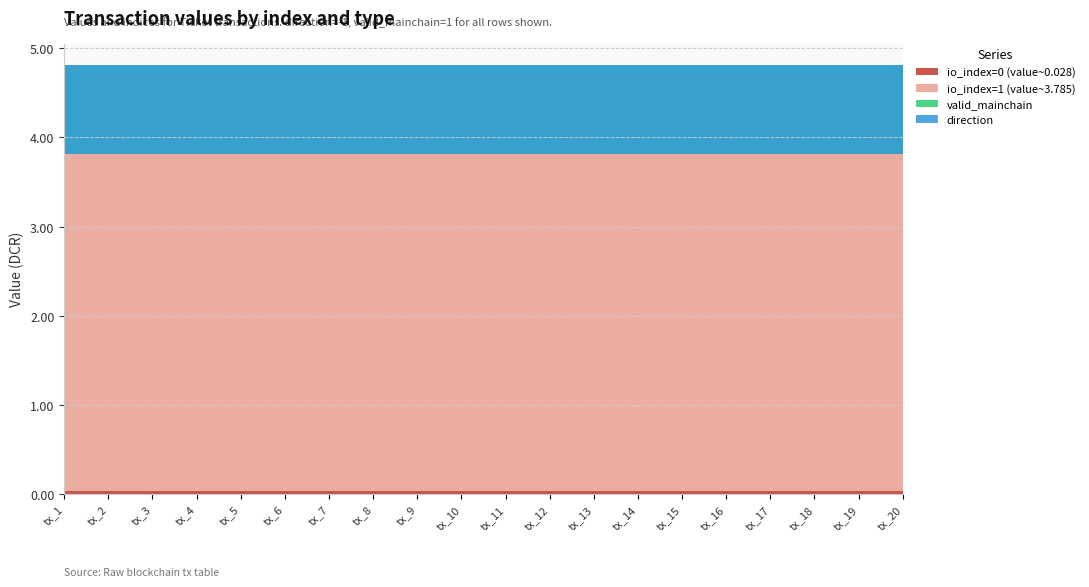

Reading left to right, extract all data points from this chart.

io_index=0 (value~0.028): tx_1=0.0	tx_2=0.0	tx_3=0.0	tx_4=0.0	tx_5=0.0	tx_6=0.0	tx_7=0.0	tx_8=0.0	tx_9=0.0	tx_10=0.0	tx_11=0.0	tx_12=0.0	tx_13=0.0	tx_14=0.0	tx_15=0.0	tx_16=0.0	tx_17=0.0	tx_18=0.0	tx_19=0.0	tx_20=0.0
io_index=1 (value~3.785): tx_1=3.8	tx_2=3.8	tx_3=3.8	tx_4=3.8	tx_5=3.8	tx_6=3.8	tx_7=3.8	tx_8=3.8	tx_9=3.8	tx_10=3.8	tx_11=3.8	tx_12=3.8	tx_13=3.8	tx_14=3.8	tx_15=3.8	tx_16=3.8	tx_17=3.8	tx_18=3.8	tx_19=3.8	tx_20=3.8
valid_mainchain: tx_1=1.0	tx_2=1.0	tx_3=1.0	tx_4=1.0	tx_5=1.0	tx_6=1.0	tx_7=1.0	tx_8=1.0	tx_9=1.0	tx_10=1.0	tx_11=1.0	tx_12=1.0	tx_13=1.0	tx_14=1.0	tx_15=1.0	tx_16=1.0	tx_17=1.0	tx_18=1.0	tx_19=1.0	tx_20=1.0
direction: tx_1=-1.0	tx_2=-1.0	tx_3=-1.0	tx_4=-1.0	tx_5=-1.0	tx_6=-1.0	tx_7=-1.0	tx_8=-1.0	tx_9=-1.0	tx_10=-1.0	tx_11=-1.0	tx_12=-1.0	tx_13=-1.0	tx_14=-1.0	tx_15=-1.0	tx_16=-1.0	tx_17=-1.0	tx_18=-1.0	tx_19=-1.0	tx_20=-1.0